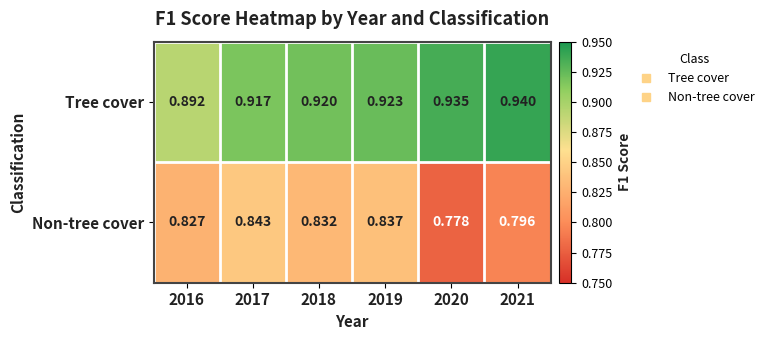

Which series has the largest total across all categories?

Tree cover